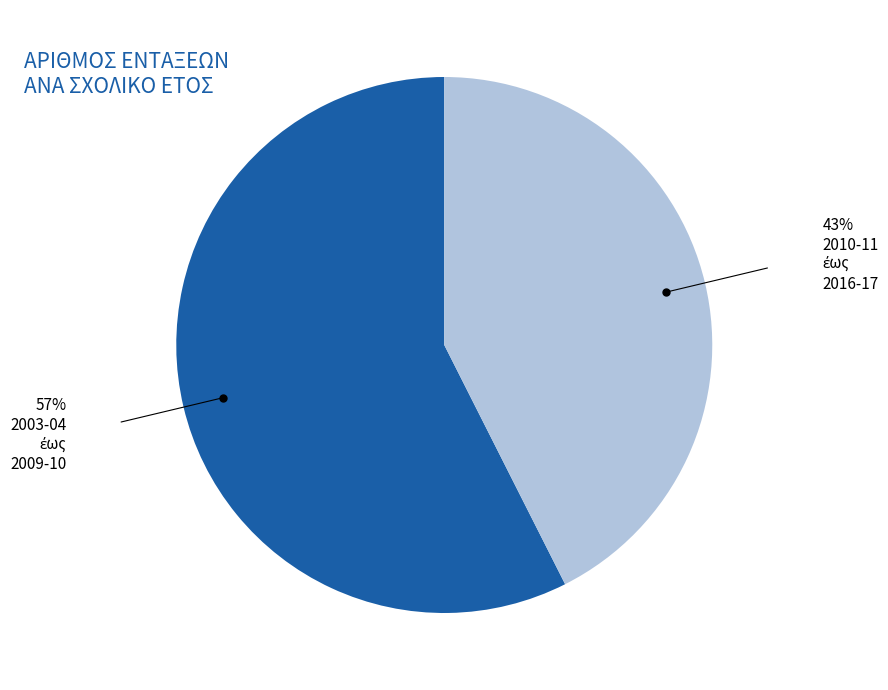

Is there a majority slice in this chart?

Yes